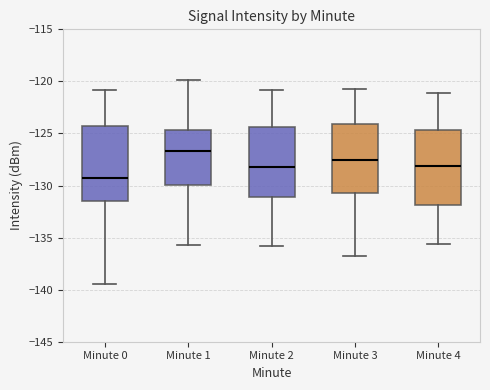

Where is the lower edge of the box for Minute 2 on the y-axis? The values are not printed on the chart, so give them approximately, as read against the axis.

-131.0